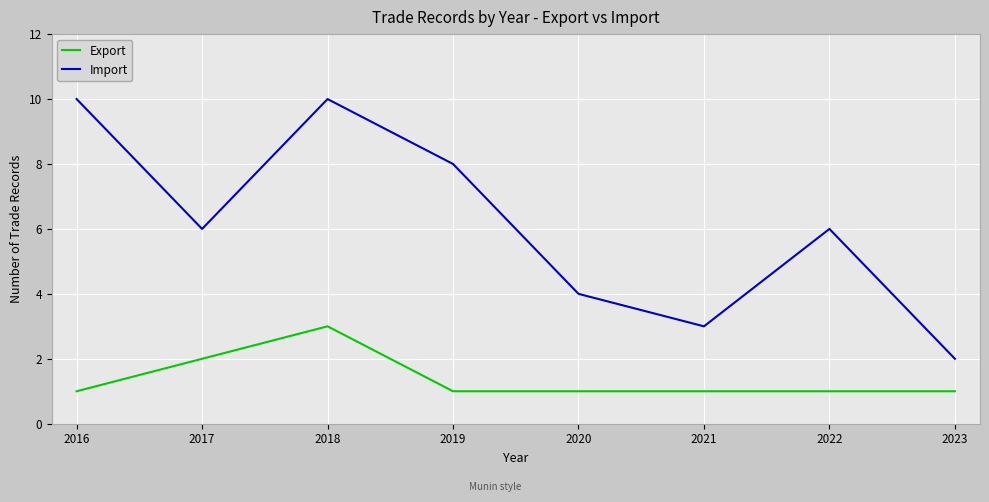

True or false: Import and Export cross at least once.

False